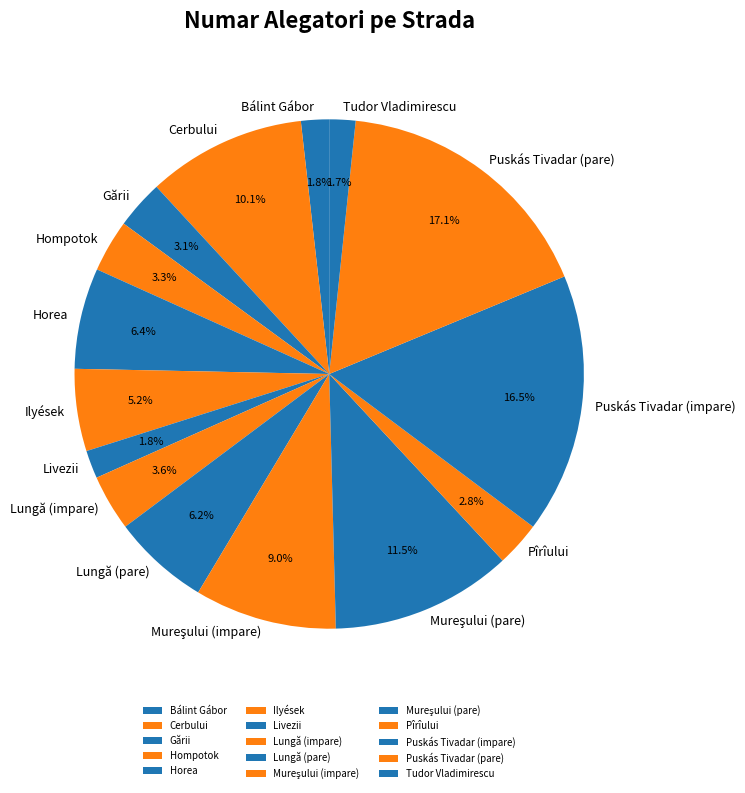

Count the number of slices in the pie.

15